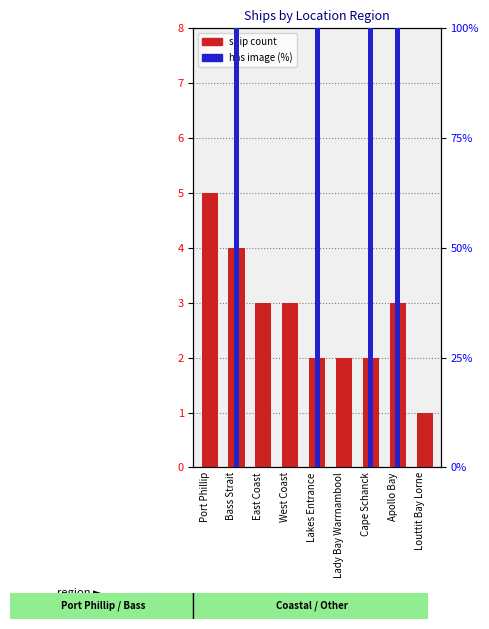

Rank the categories by has image (pct) value from lowest to highest.

Port Phillip, East Coast, West Coast, Lady Bay Warrnambool, Louttit Bay Lorne, Bass Strait, Lakes Entrance, Cape Schanck, Apollo Bay